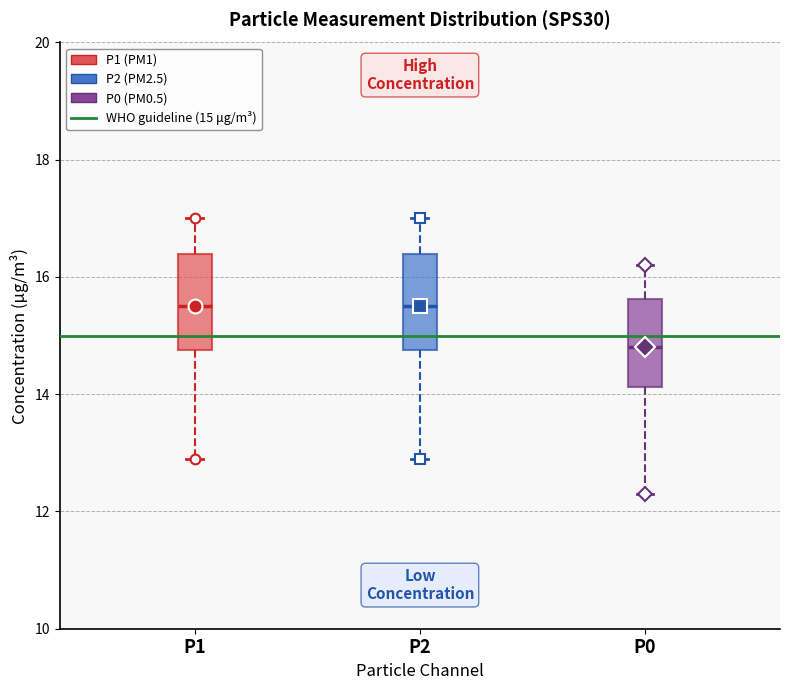

Reading left to right, transcribe this box plot: for each box, give where its median line is, the range the box spans, and where its two whiskers end, as read against the y-axis. The values are not printed on the chart, so give them approximately, as read against the axis.

P1: median 15.6, box 14.8 to 16.4, whiskers 13.0 to 17.0
P2: median 15.6, box 14.8 to 16.4, whiskers 13.0 to 17.0
P0: median 14.8, box 14.2 to 15.6, whiskers 12.4 to 16.2